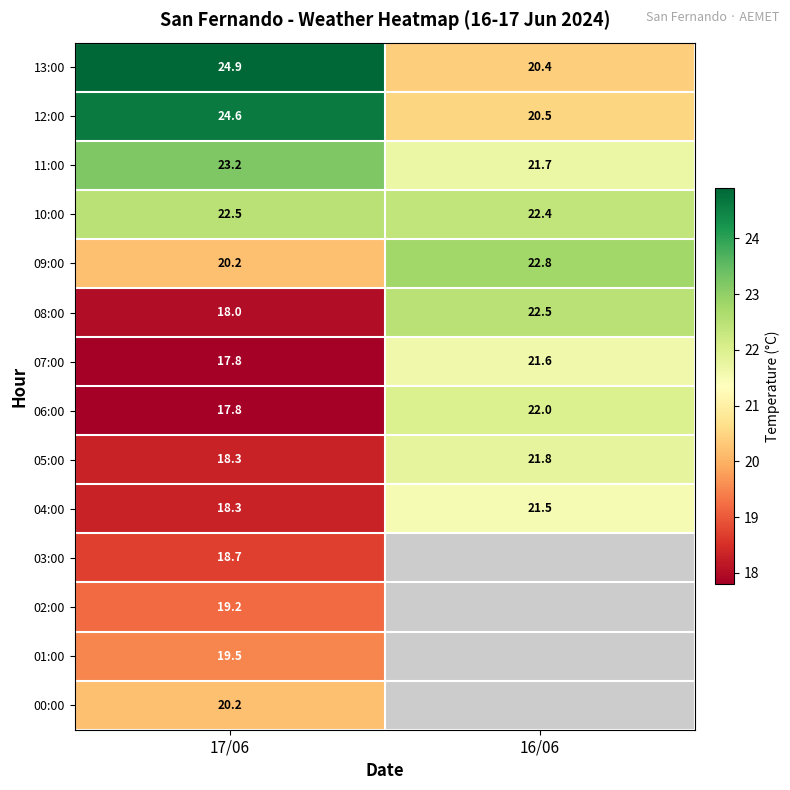

Between 17/06 and 16/06, which is larger?

17/06